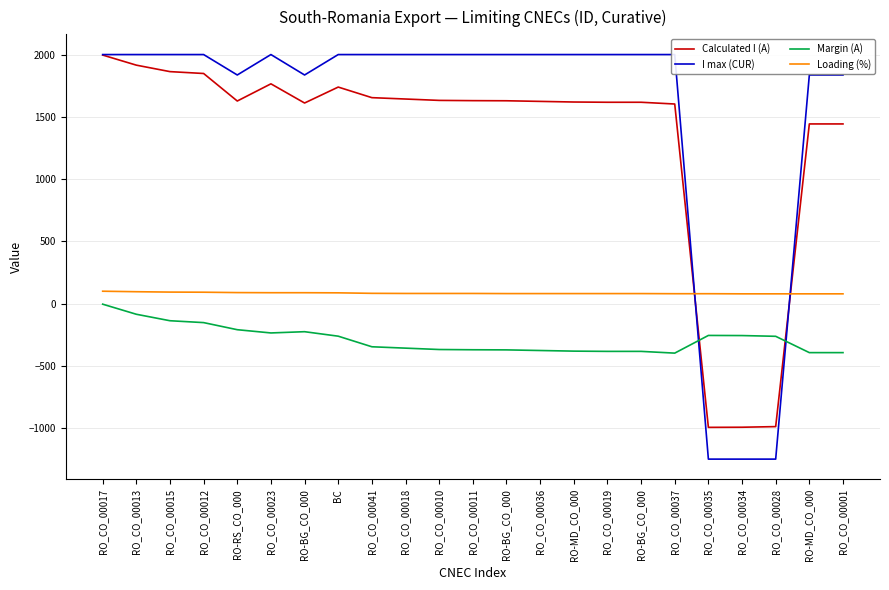

How many lines are shown in the chart?

4